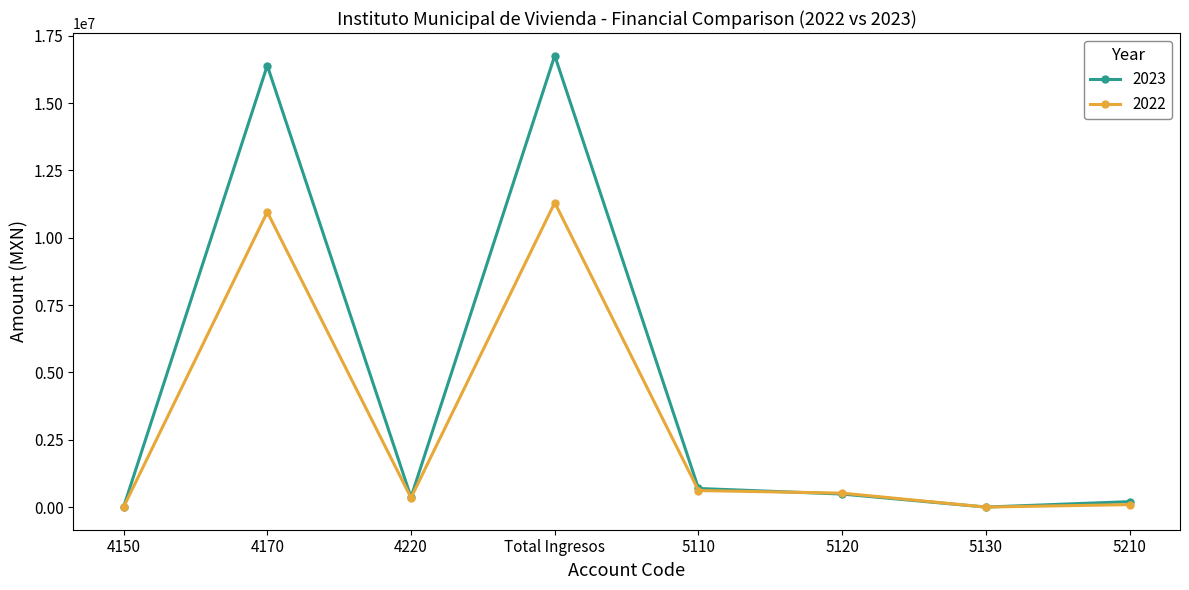

What is the difference between the maximum and minimum values in the 2023 series?

16759970.3